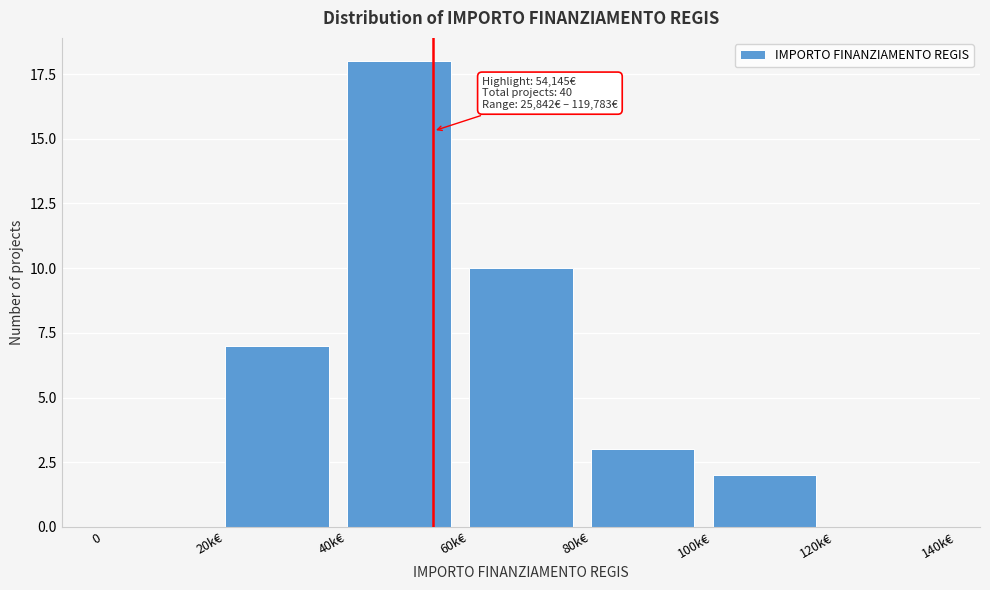

Reading left to right, what are all the values shown in this chart?

0=0	20k€=7	40k€=18	60k€=10	80k€=3	100k€=2	120k€=0